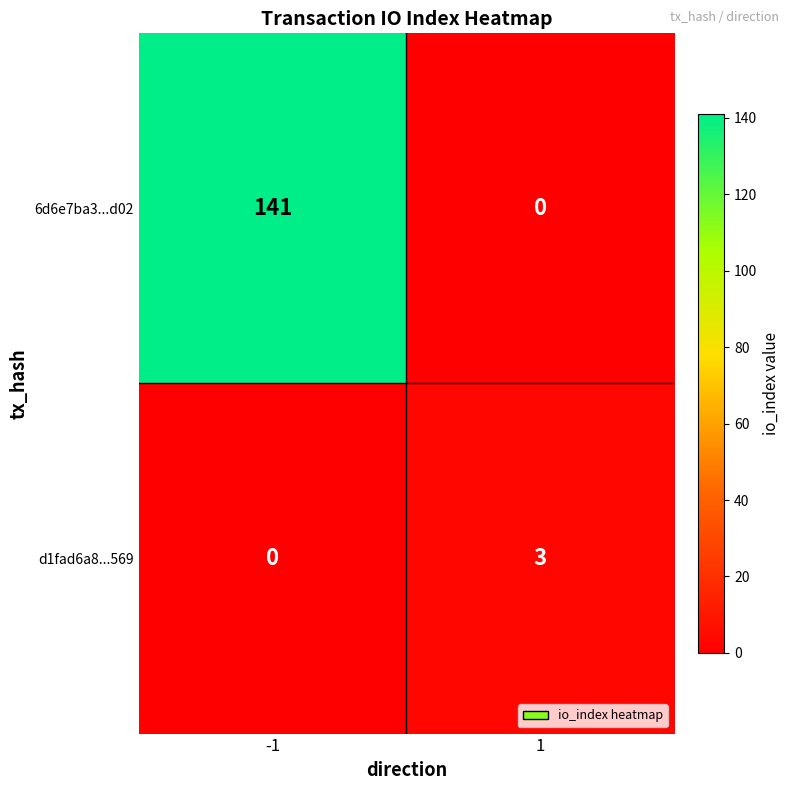

Which series has the largest total across all categories?

6d6e7ba3...d02